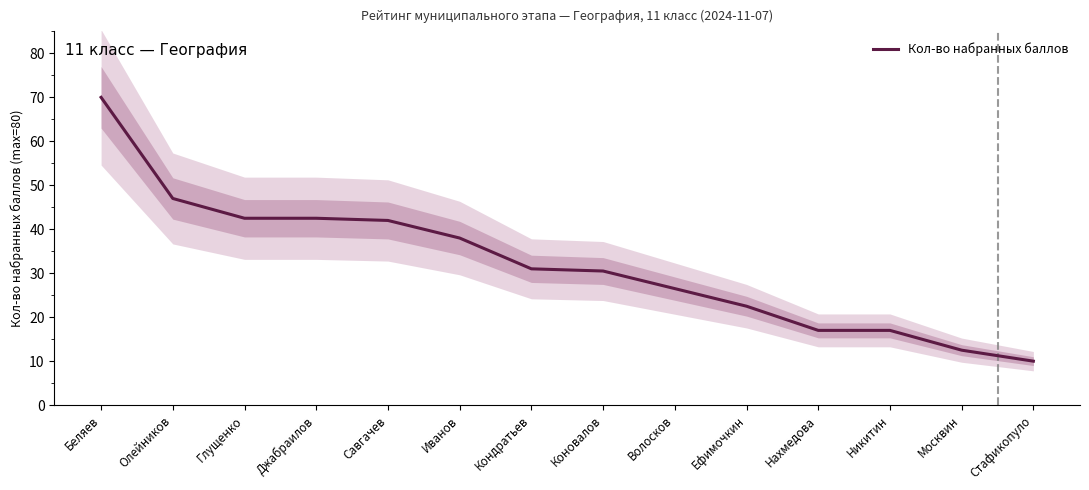

Reading left to right, extract all data points from this chart.

Беляев=70.0	Олейников=47.0	Глущенко=42.5	Джабраилов=42.5	Савгачев=42.0	Иванов=38.0	Кондратьев=31.0	Коновалов=30.5	Волосков=26.5	Ефимочкин=22.5	Нахмедова=17.0	Никитин=17.0	Москвин=12.5	Стафикопуло=10.0